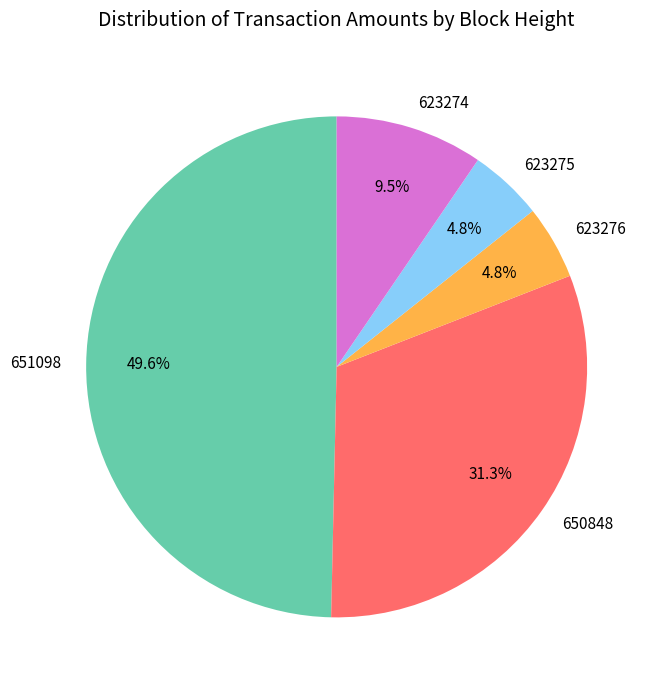

How many slices are in this pie chart?

5